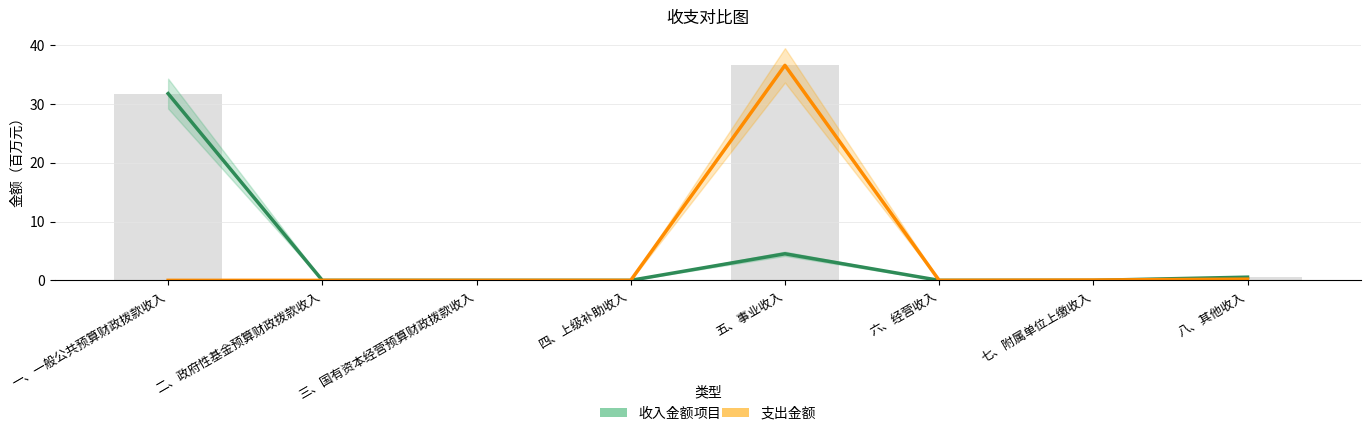

At how many categories does at least one series exceed 10?

2